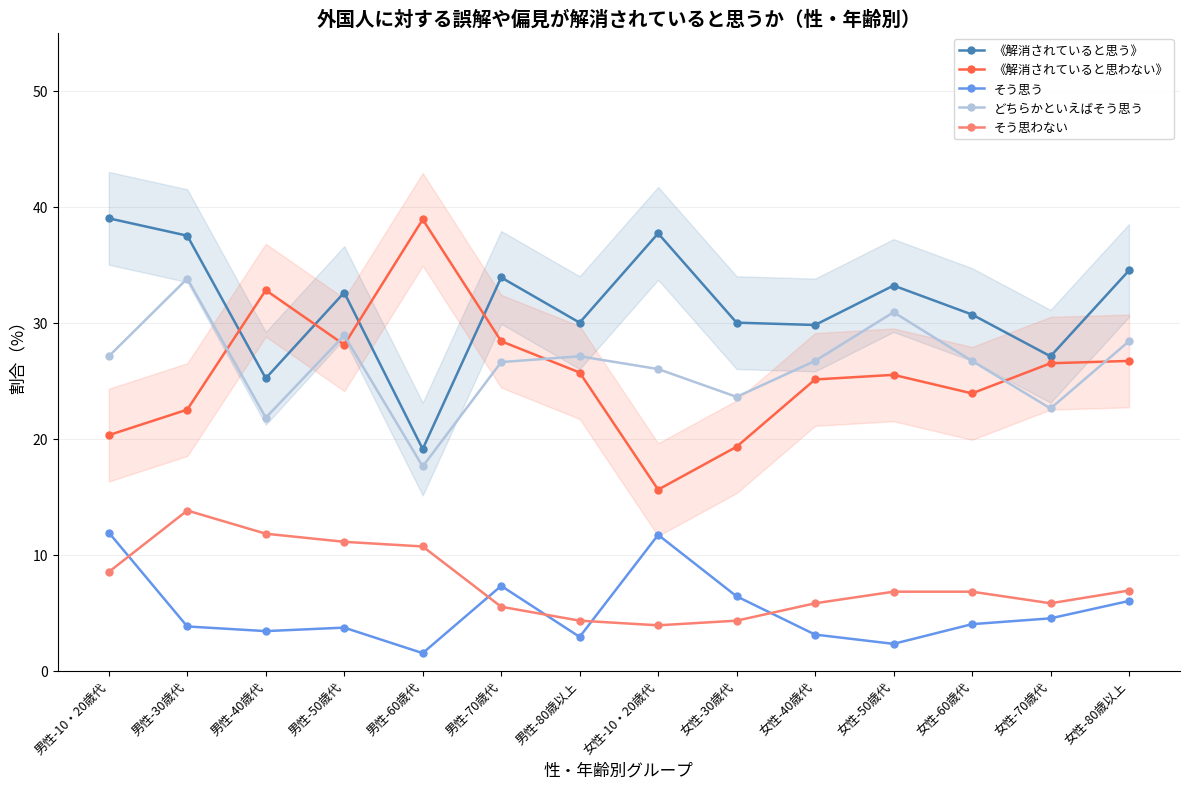

True or false: そう思わない has more than 2 points higher than both neighbors.

False